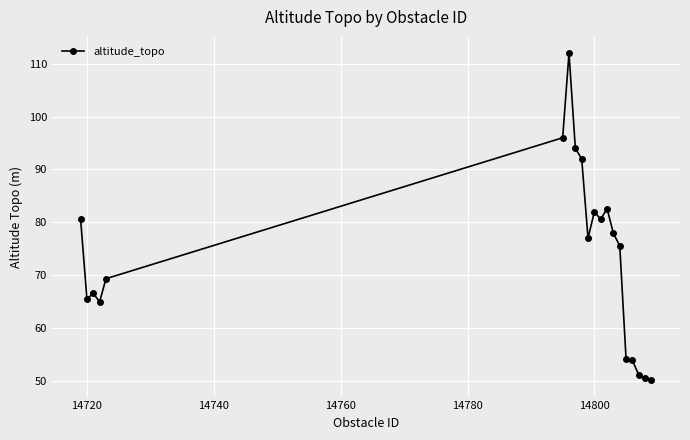

What is the value of the 8th point from the left?

94.0